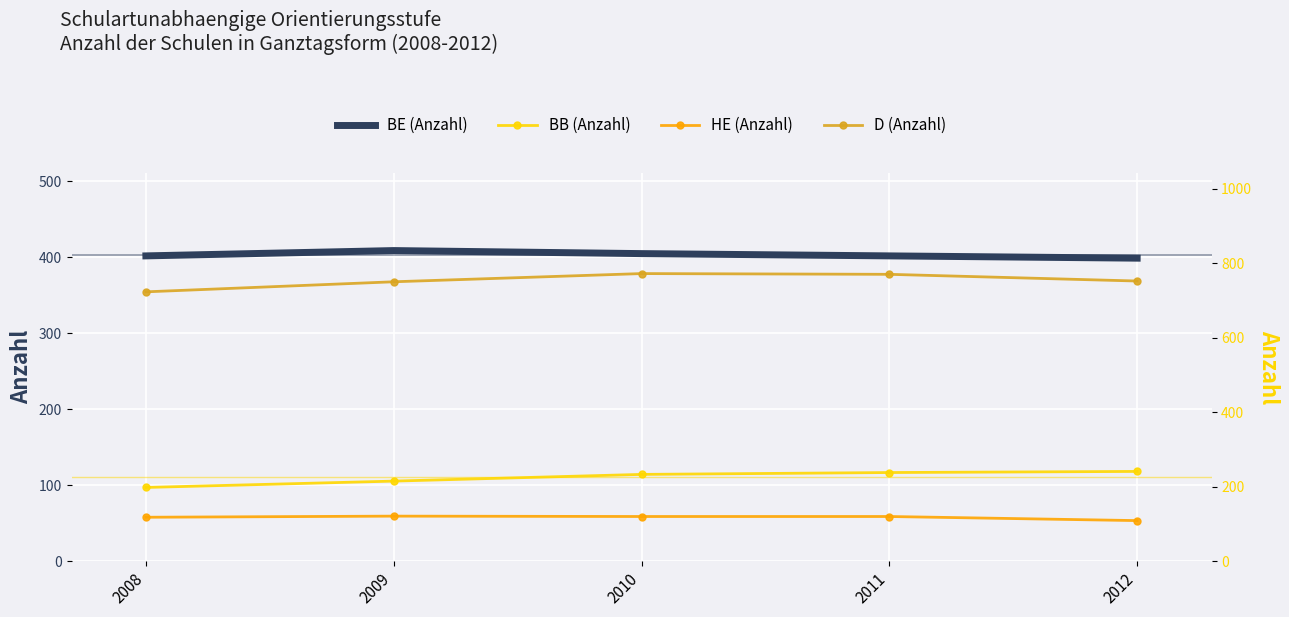

What is the value of the HE (Anzahl) point at the 4th from the left?

120